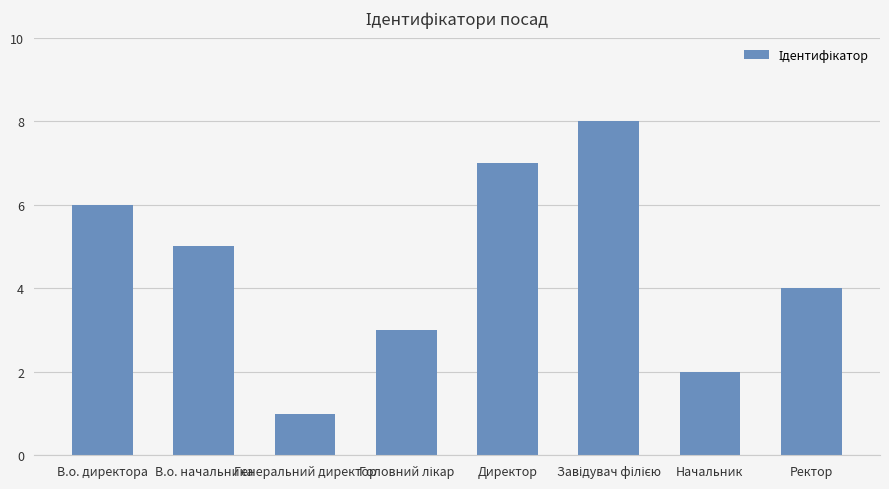

What is the sum of the values at В.о. начальника and Ректор?

9